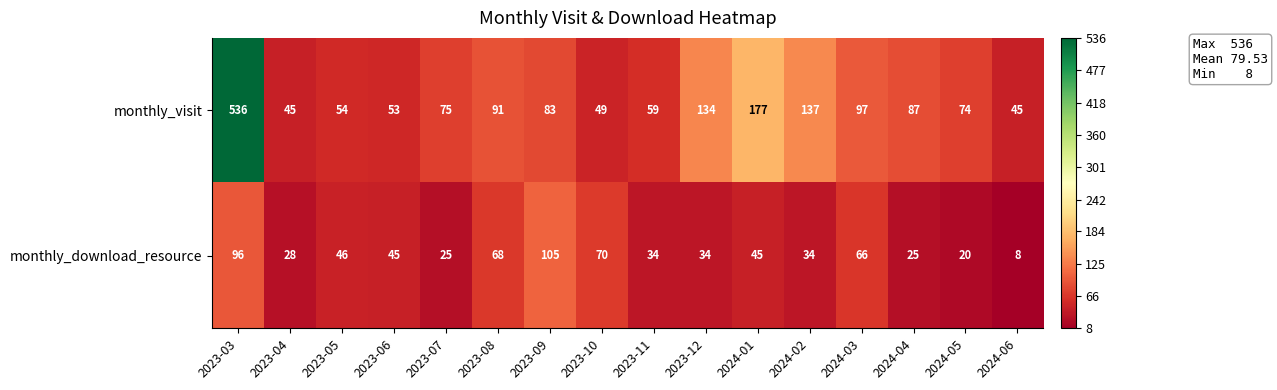

The value of monthly_download_resource at 2023-06 is 45. True or false?

True